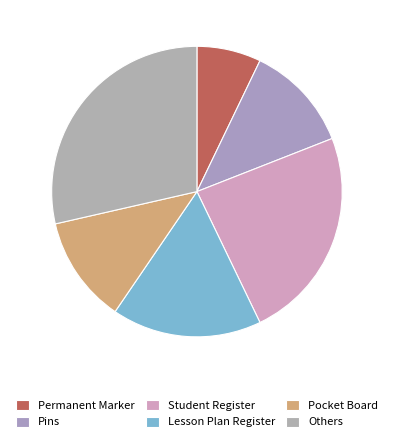

Count the number of slices in the pie.

6